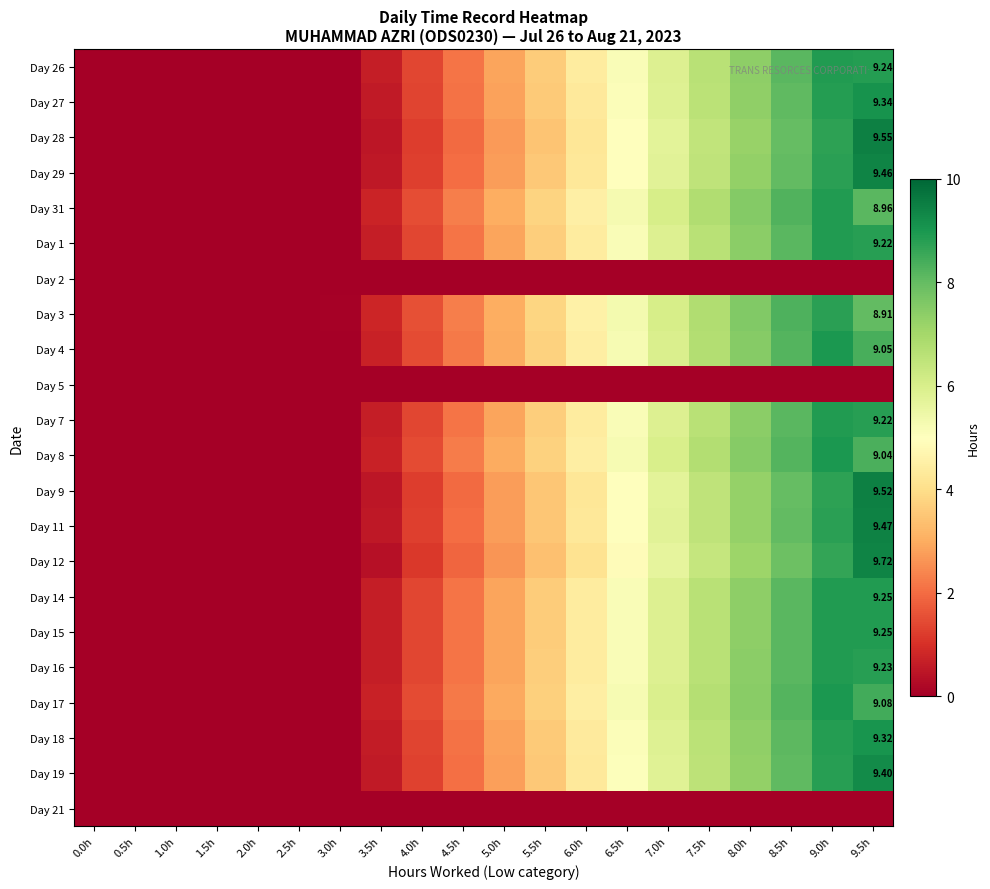

What is the sum of the Day 15 values at 5.0h and 2.0h?

2.9